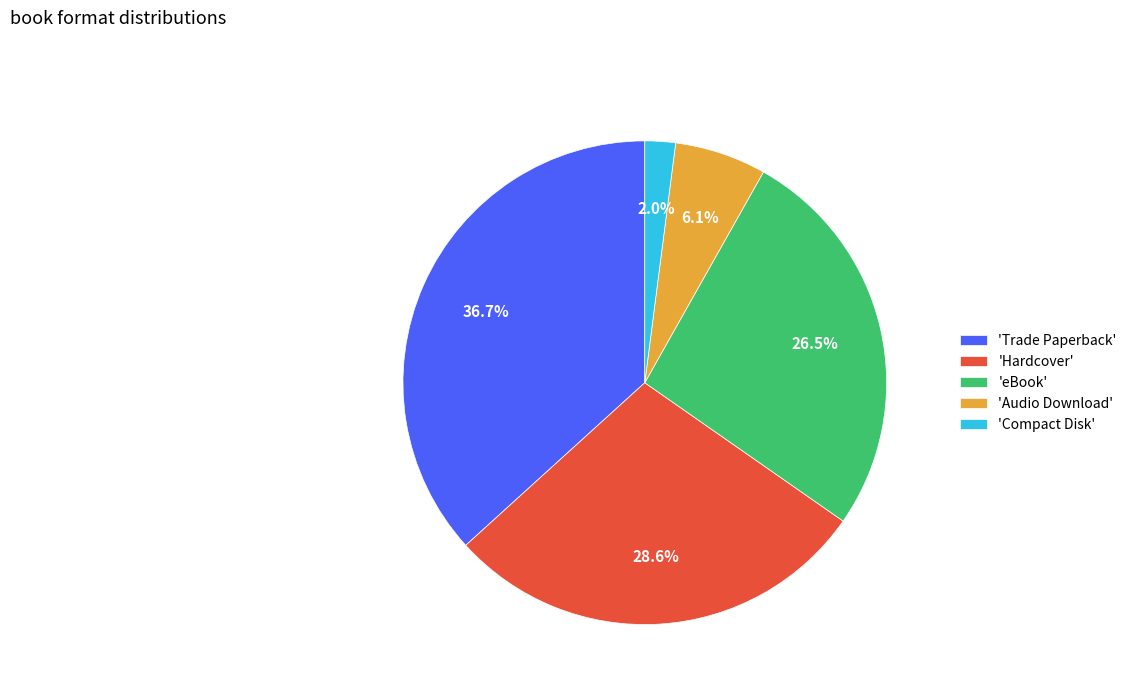

Does any single category account for the majority?

No